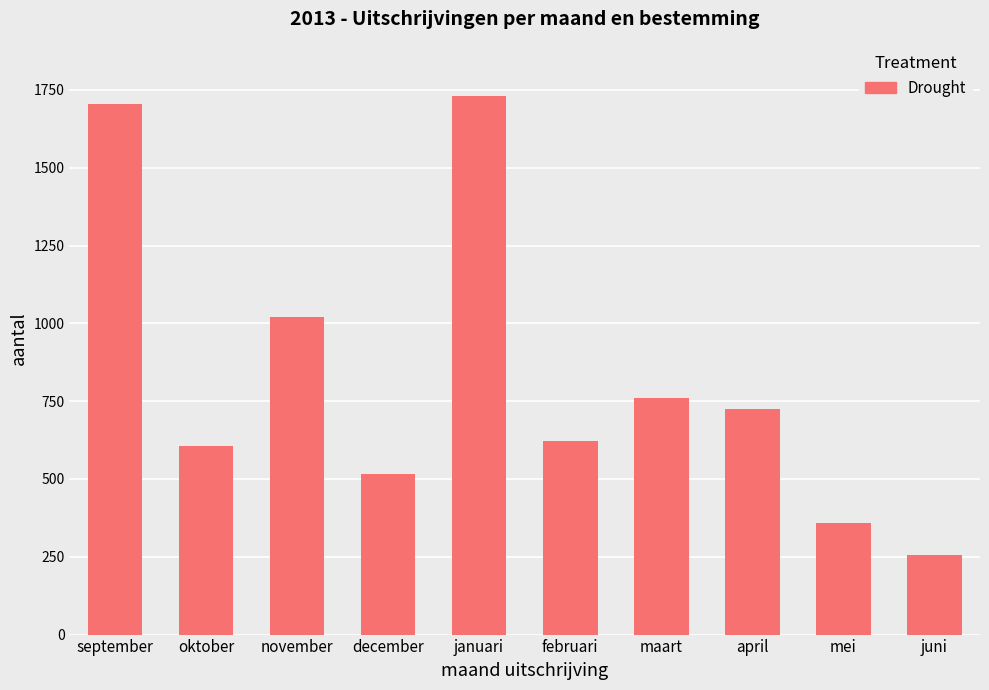

Reading left to right, list all the values displayed in this chart.

september=1705	oktober=606	november=1020	december=517	januari=1732	februari=622	maart=759	april=726	mei=357	juni=256